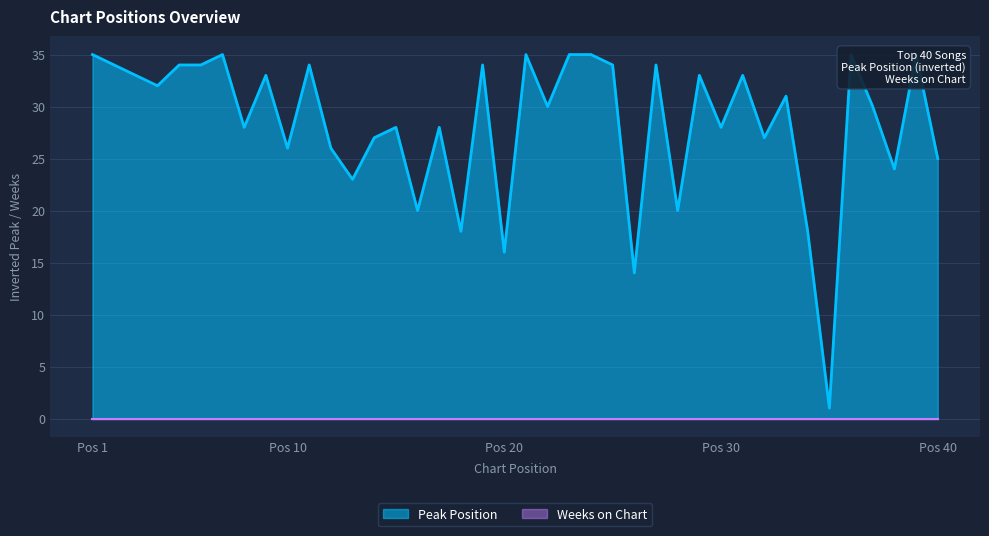

At which label is the value closest to 18?

18